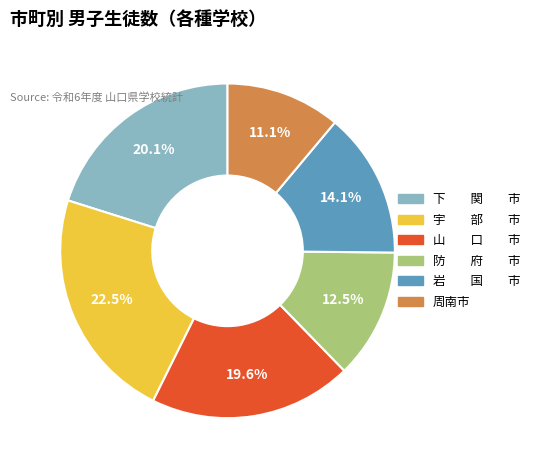

To the nearest percent, what is the difference between the largest and smallest slice percentages?

11%